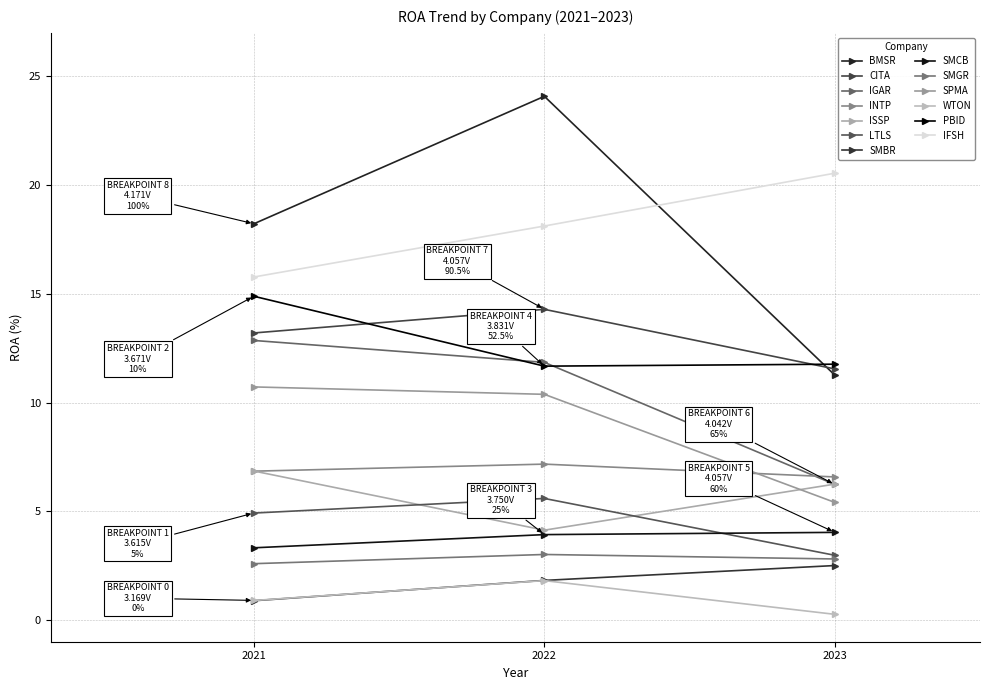

Which series has the largest range (max minus min)?

BMSR